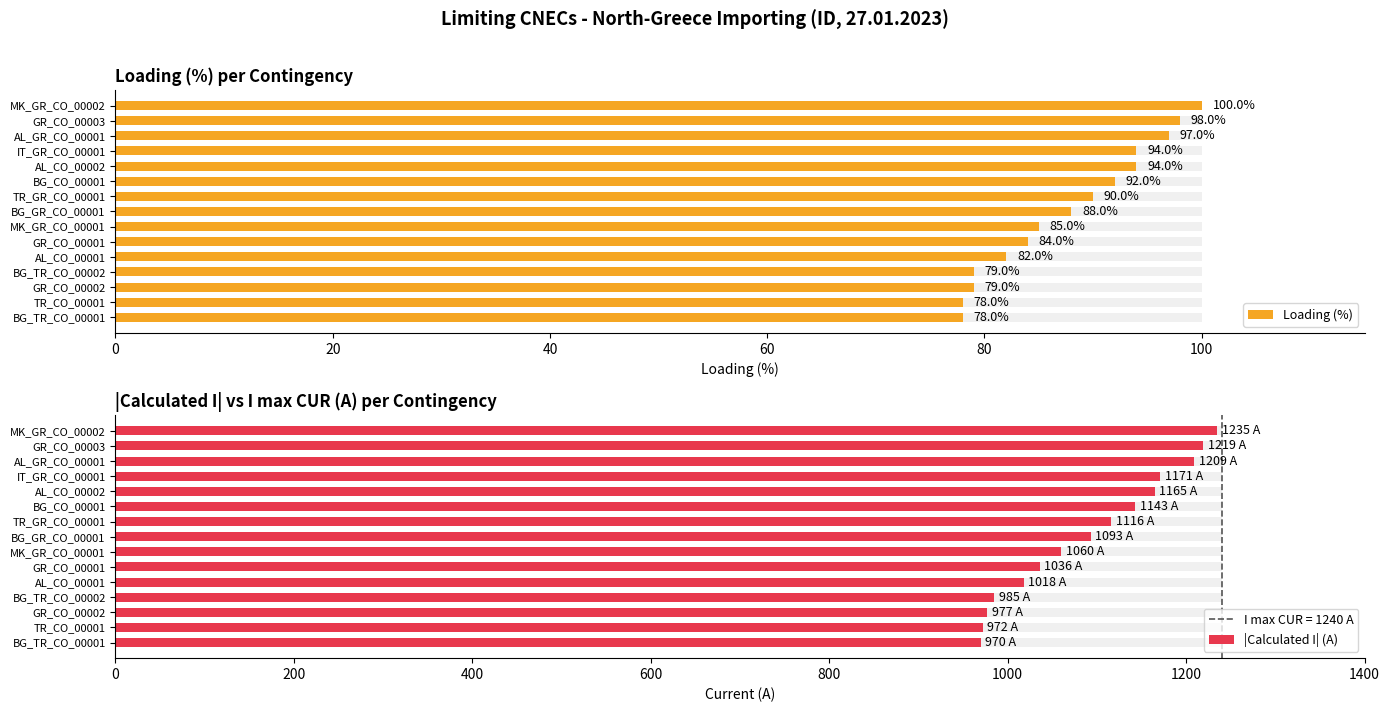

List the series in order of their overall mean, highest first.

|Calculated I| (A), Loading (%)